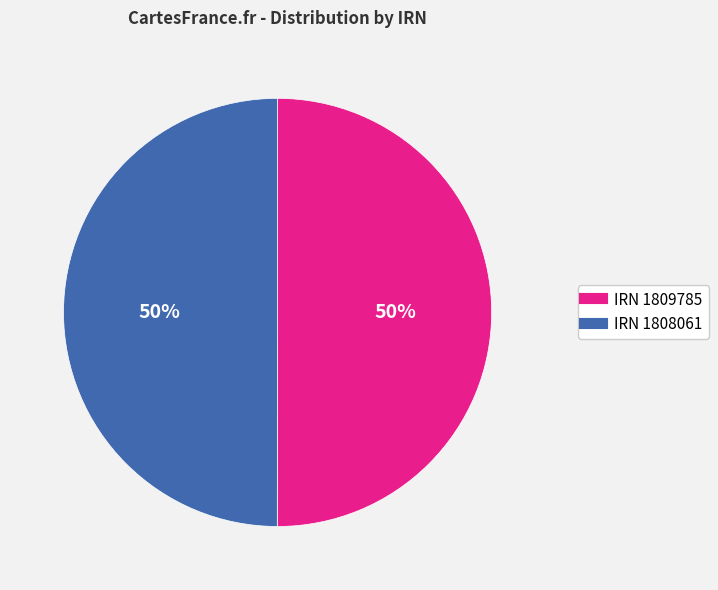

To the nearest percent, what is the average slice percentage?

50%